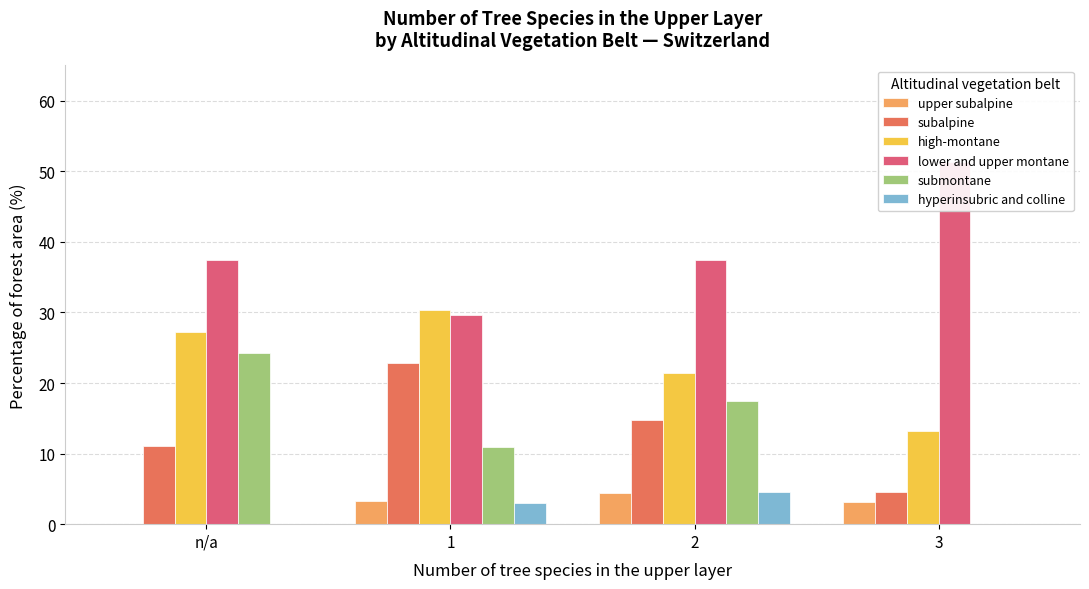

Reading left to right, what are all the values shown in this chart?

upper subalpine: 0.0	3.3	4.4	3.1
subalpine: 11.1	22.8	14.8	4.5
high-montane: 27.2	30.4	21.4	13.2
lower and upper montane: 37.5	29.7	37.4	51.3
submontane: 24.2	10.9	17.5	0.0
hyperinsubric and colline: 0.0	3.0	4.6	0.0